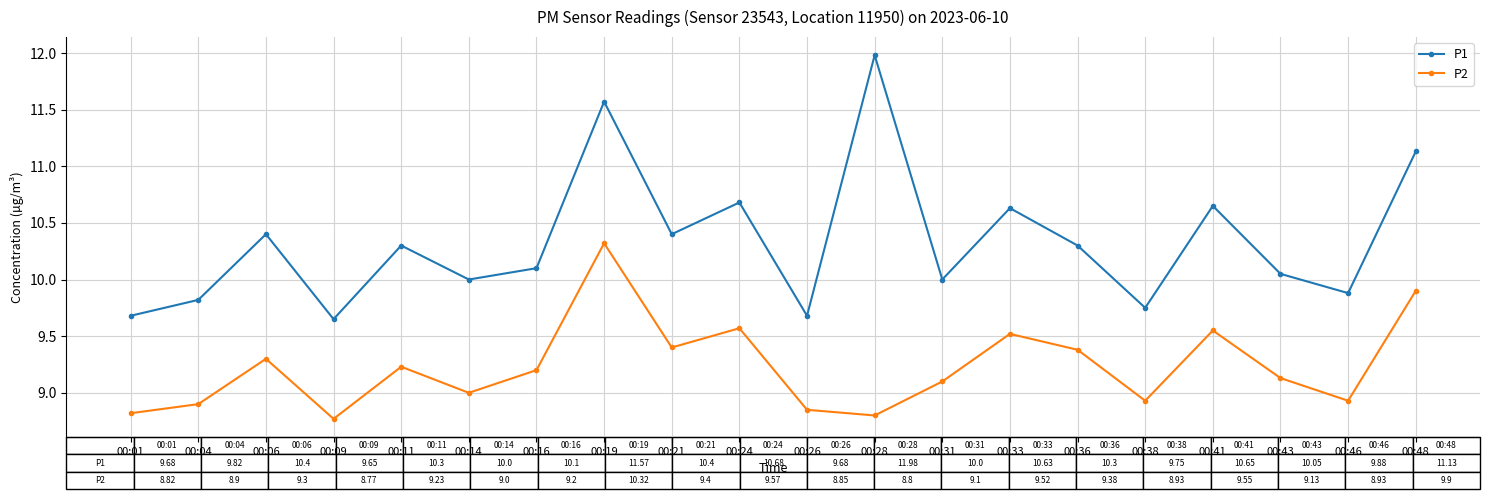

What are all the series names shown in the legend?

P1, P2